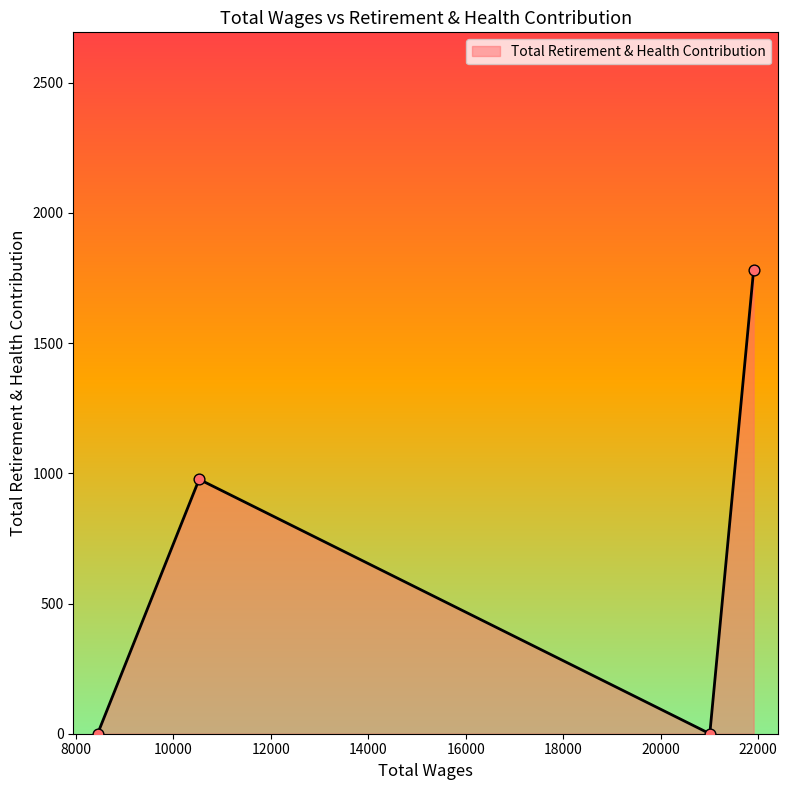

How many interior local valleys (lower than both neighbors) does the data have?

1